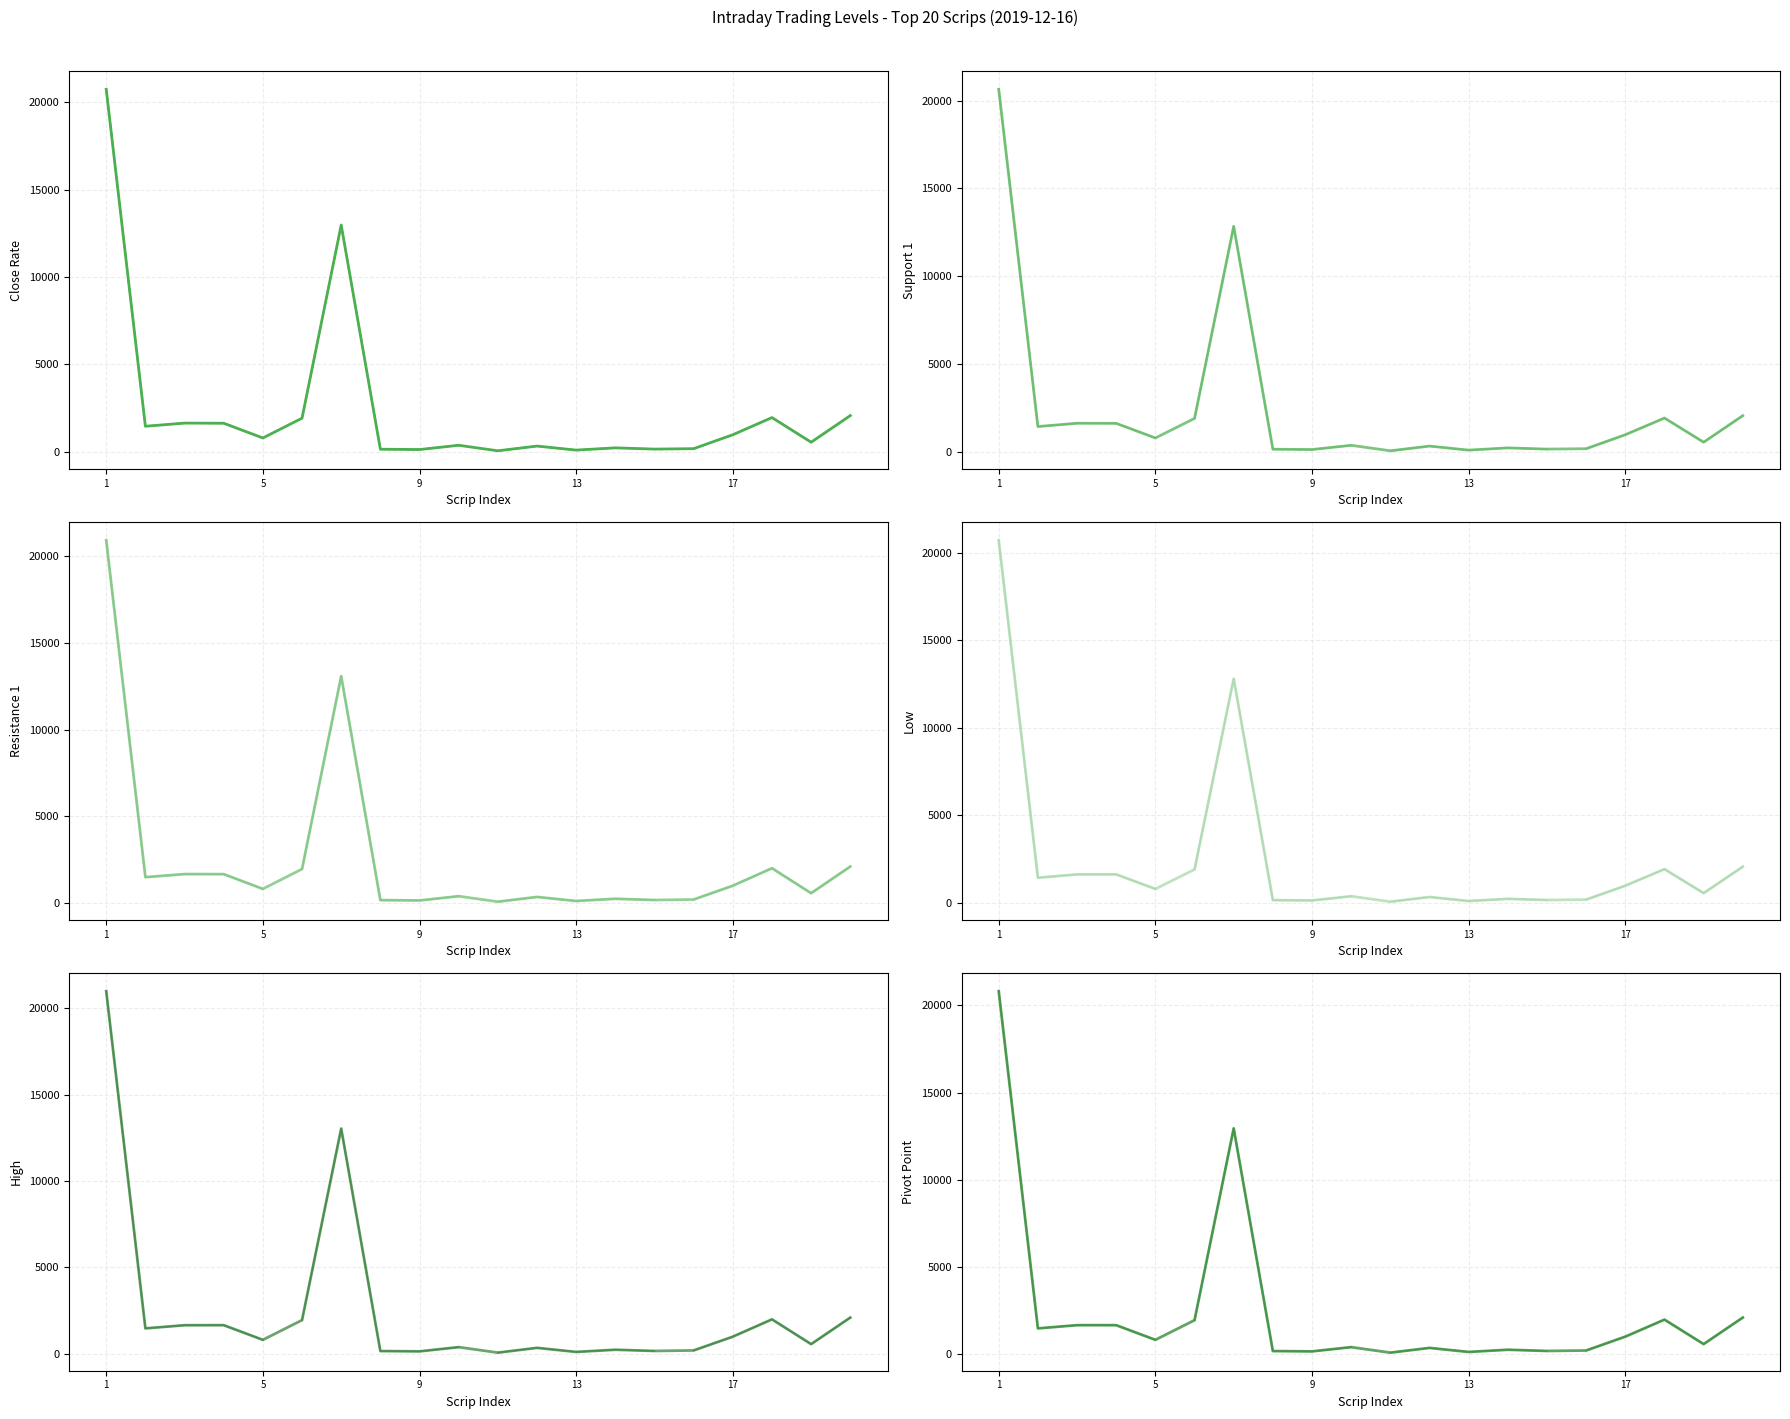

Where is the first local maximum for Pivot Point?

3